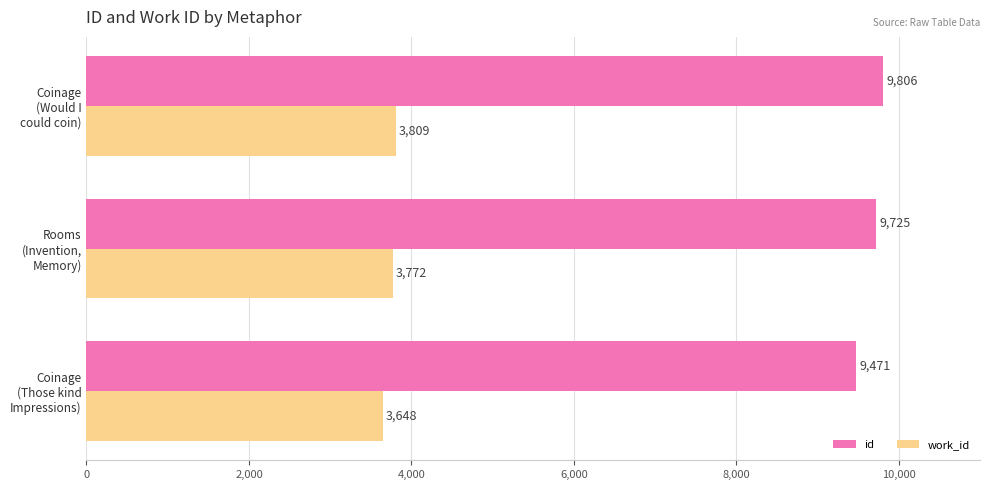

Which series has the largest total across all categories?

id